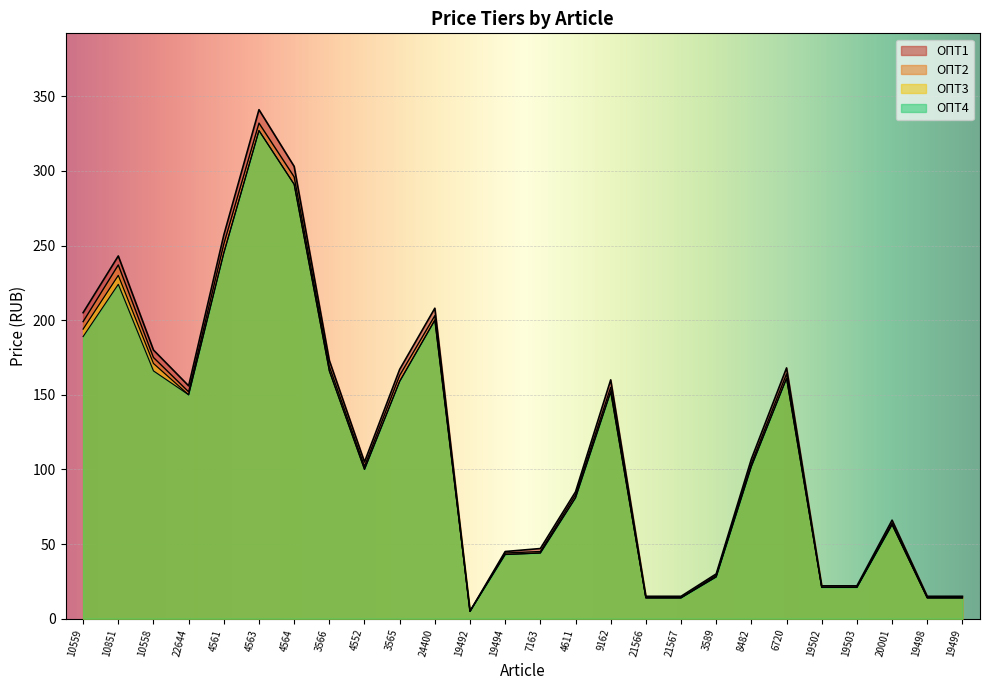

How many lines are shown in the chart?

4